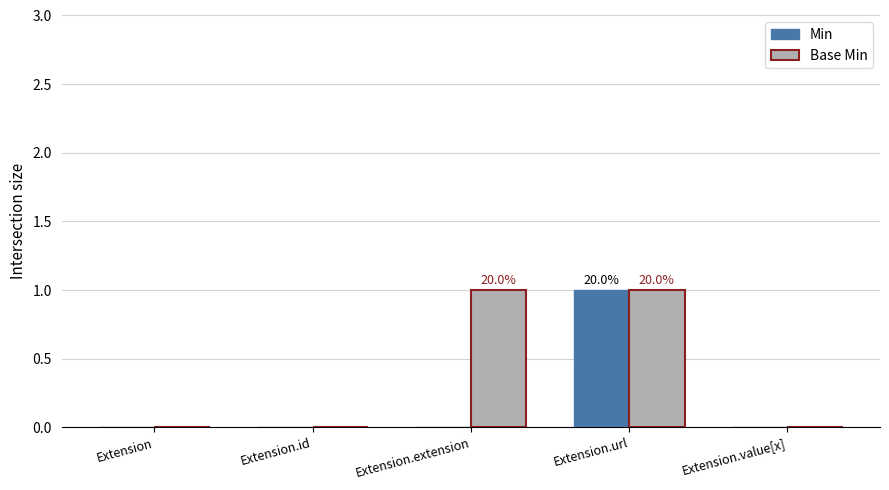

Reading right to left, extract all data points from this chart.

Min: 0	1	0	0	0
Base Min: 0	1	1	0	0